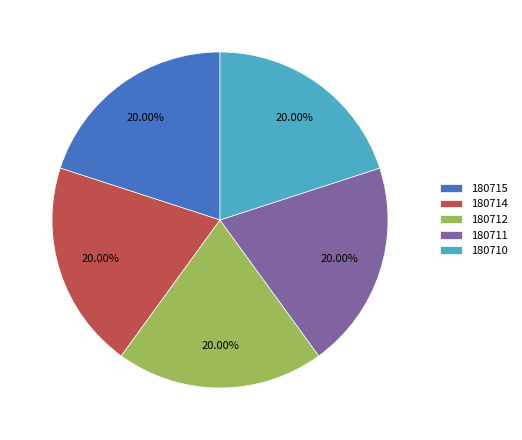

Combined, do 180712 and 180710 account for over 50%?

No